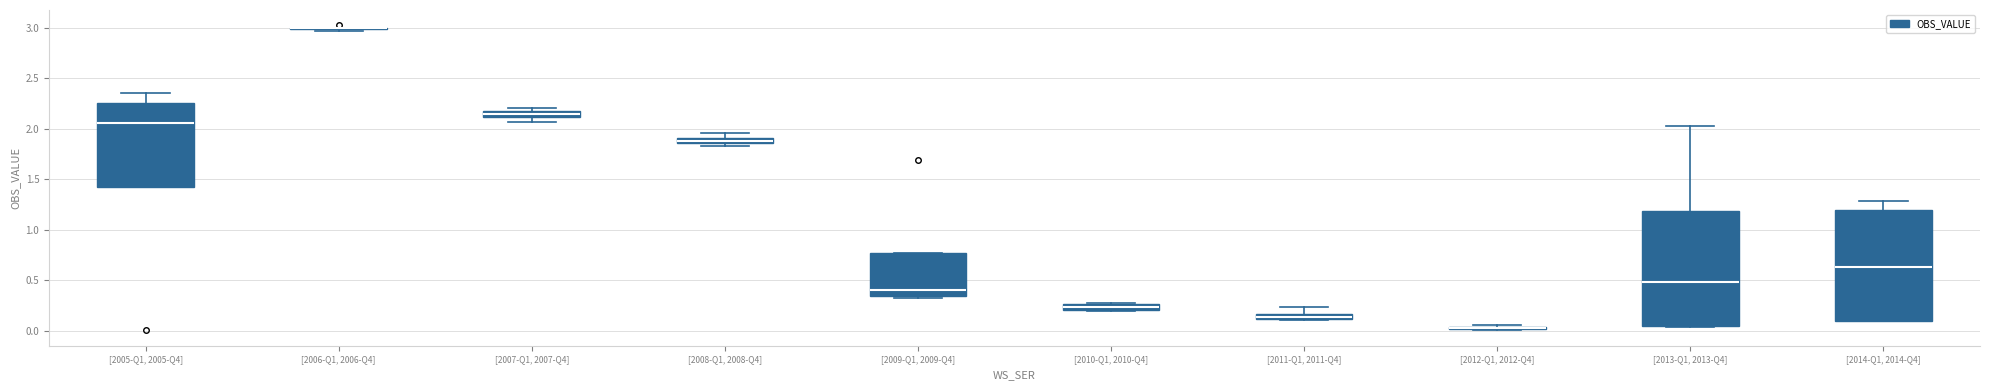

Where is the lower edge of the box for [2007-Q1, 2007-Q4] on the y-axis? The values are not printed on the chart, so give them approximately, as read against the axis.

2.10